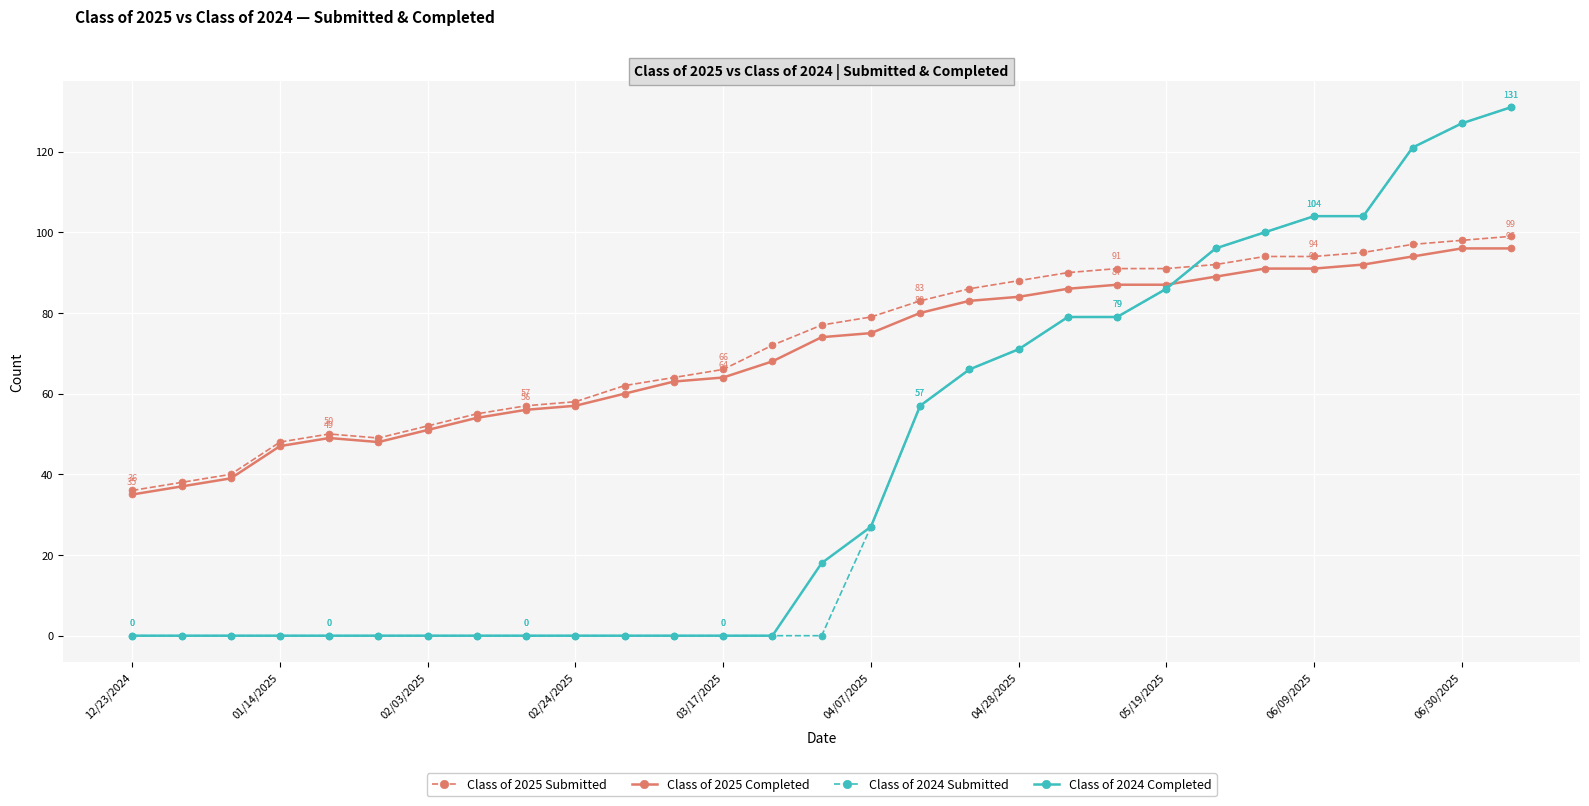

What is the value of the Class of 2025 Completed point at the 22nd from the left?

87